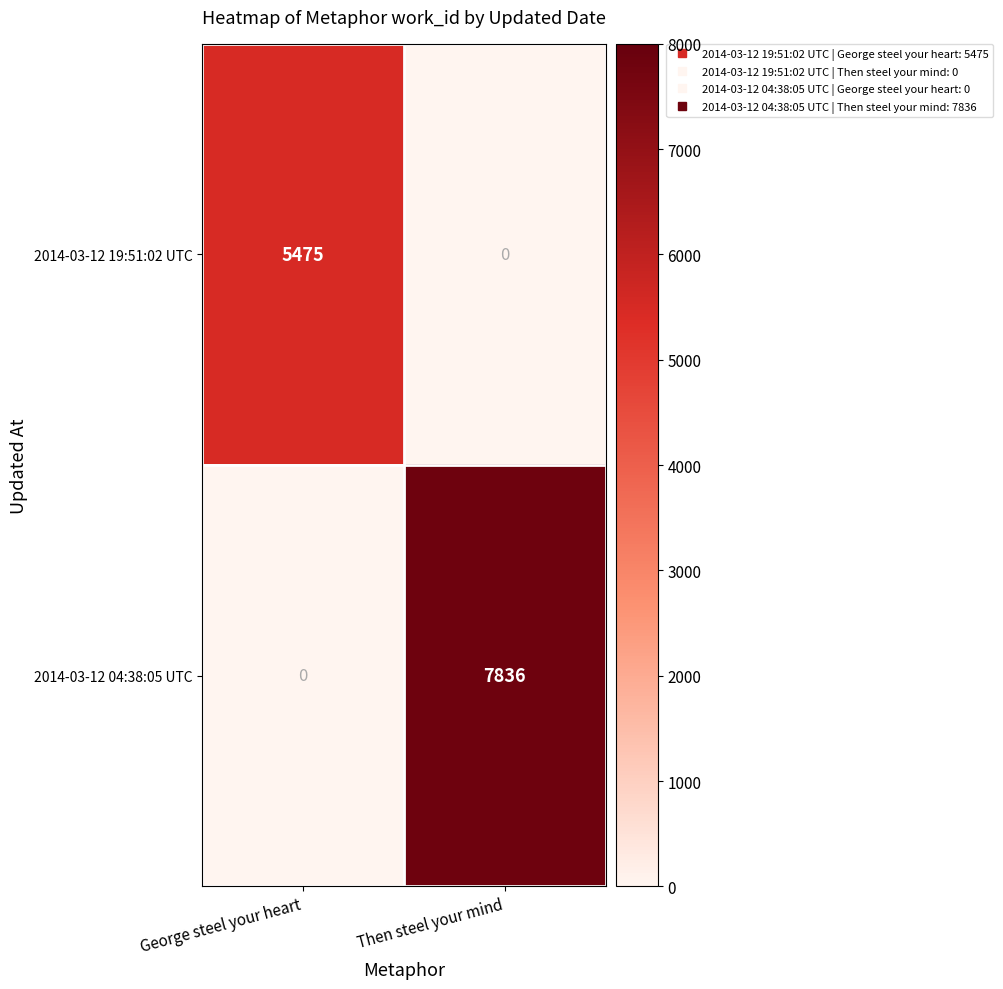

What is the average value of the 2014-03-12 19:51:02 UTC series?

2738